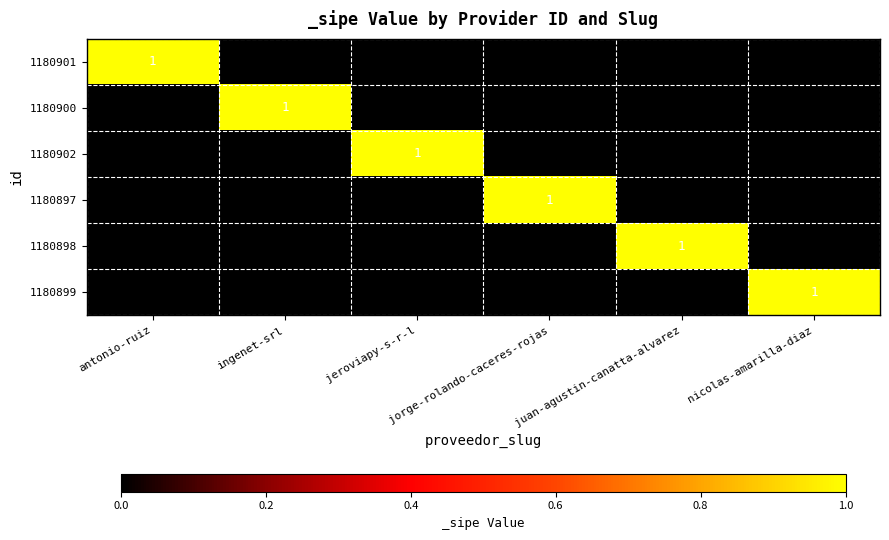

At how many categories does at least one series exceed 0?

6